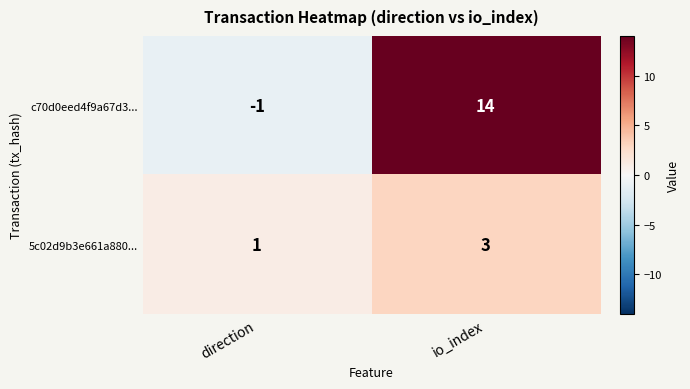

At how many categories does at least one series exceed 0?

2